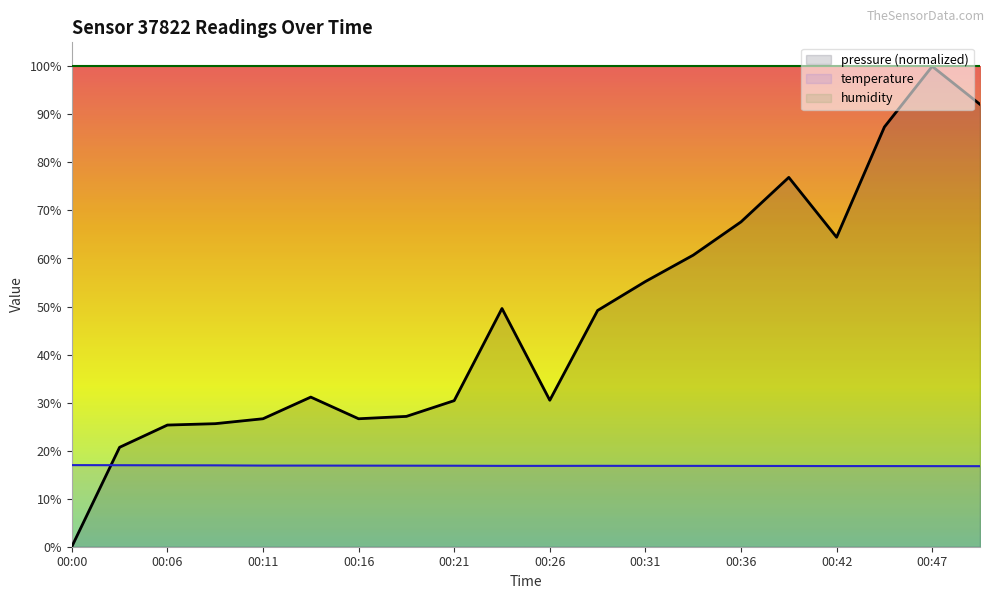

What is the value of the pressure point at the 11th from the left?

30.5